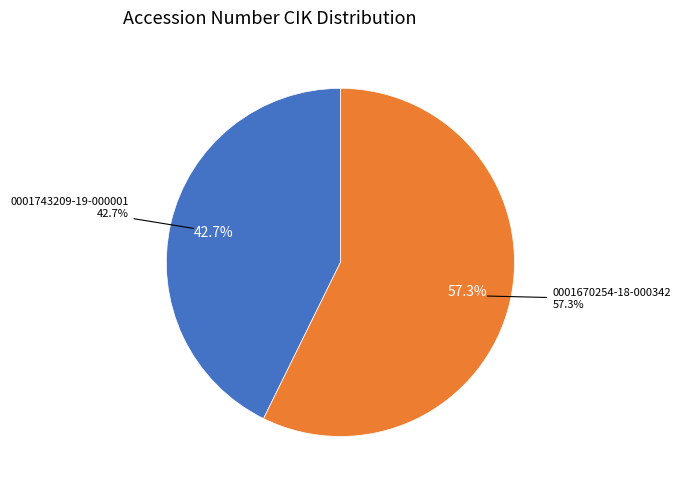

Does 0001743209-19-000001 represent more than half of the total?

No